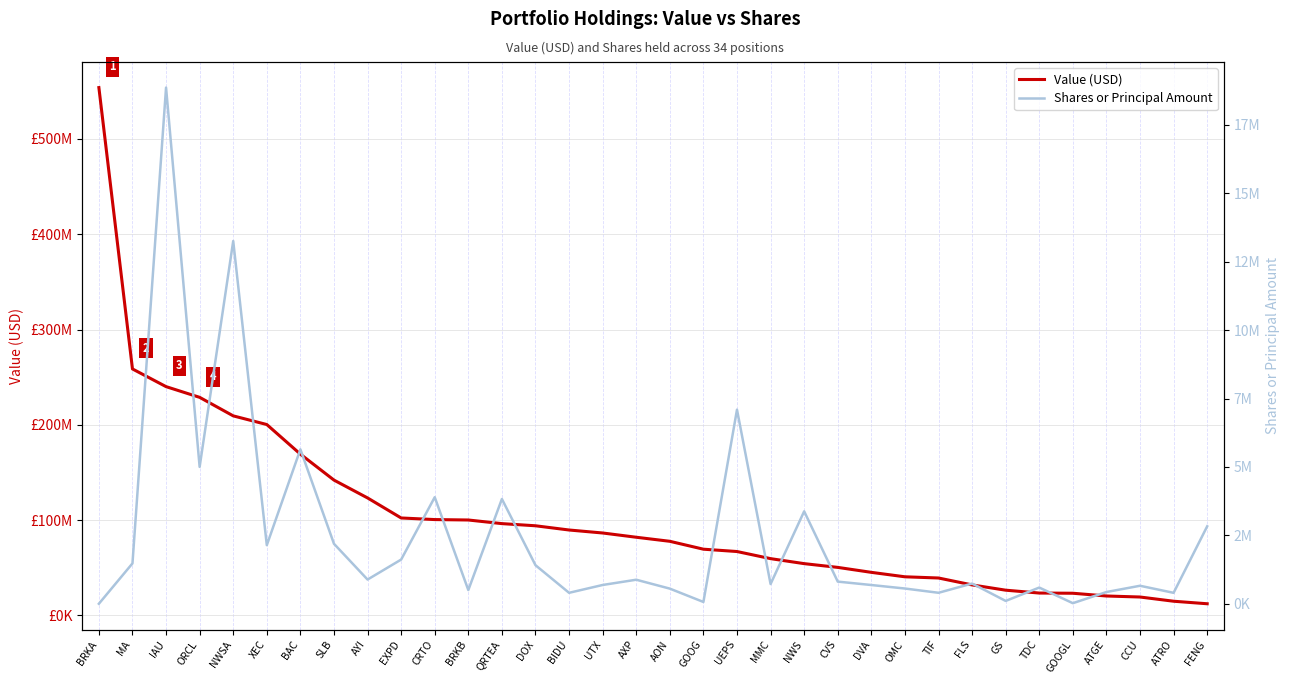

What is the label of the 14th point from the right?

MMC